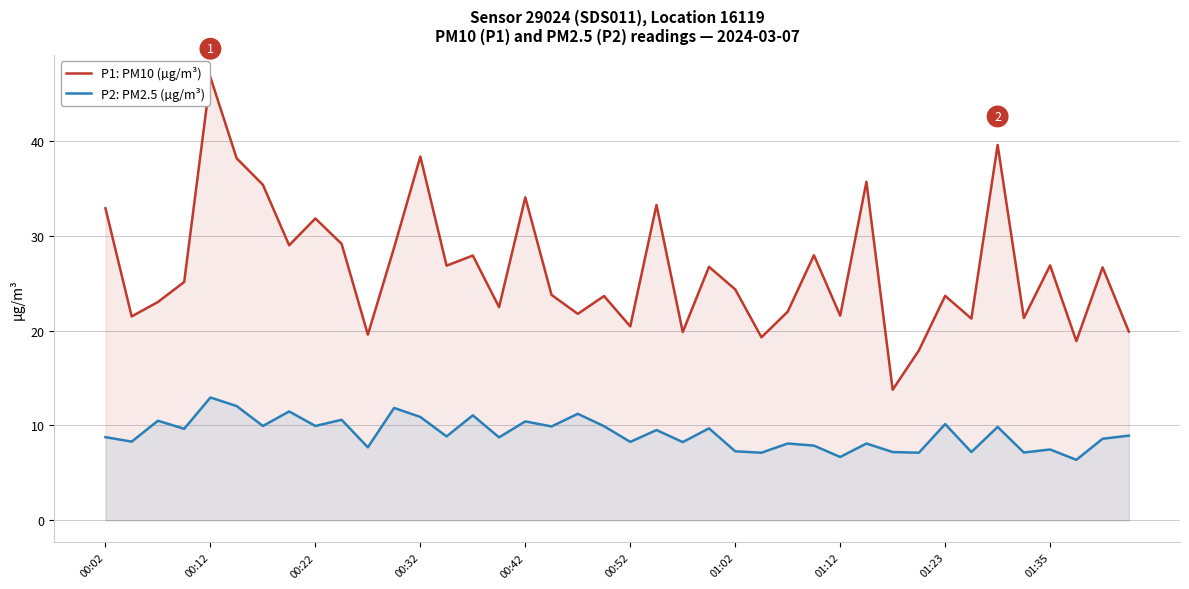

True or false: P2: PM2.5 (µg/m³) has more than 2 interior local peaks.

True